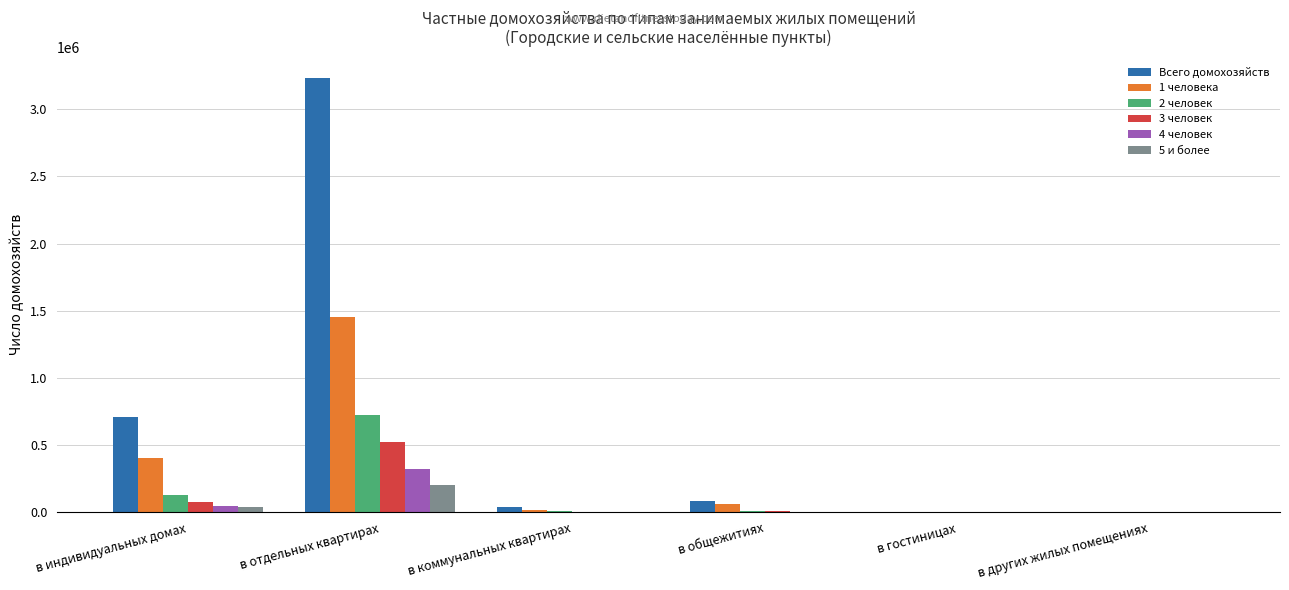

Is the value of 3 человек at в общежитиях greater than the value of 4 человек at в индивидуальных домах?

No